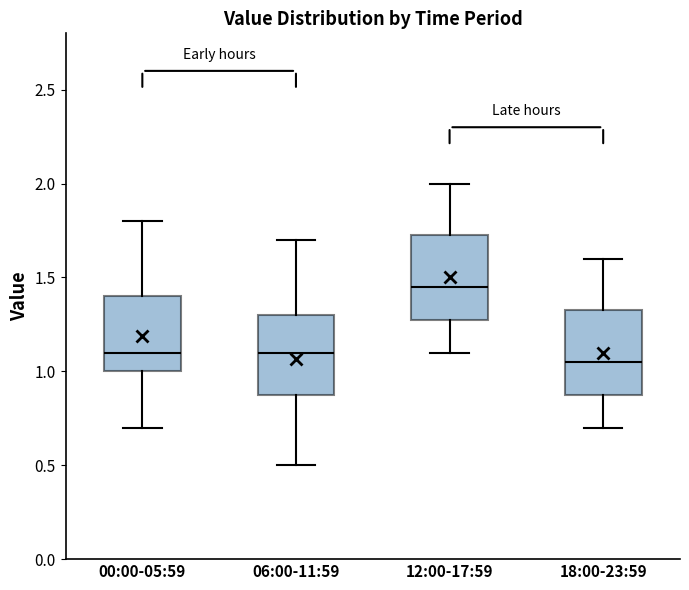

Reading left to right, transcribe this box plot: for each box, give where its median line is, the range the box spans, and where its two whiskers end, as read against the y-axis. The values are not printed on the chart, so give them approximately, as read against the axis.

00:00-05:59: median 1.10, box 1.00 to 1.40, whiskers 0.70 to 1.80
06:00-11:59: median 1.10, box 0.90 to 1.30, whiskers 0.50 to 1.70
12:00-17:59: median 1.45, box 1.30 to 1.75, whiskers 1.10 to 2.00
18:00-23:59: median 1.05, box 0.90 to 1.35, whiskers 0.70 to 1.60